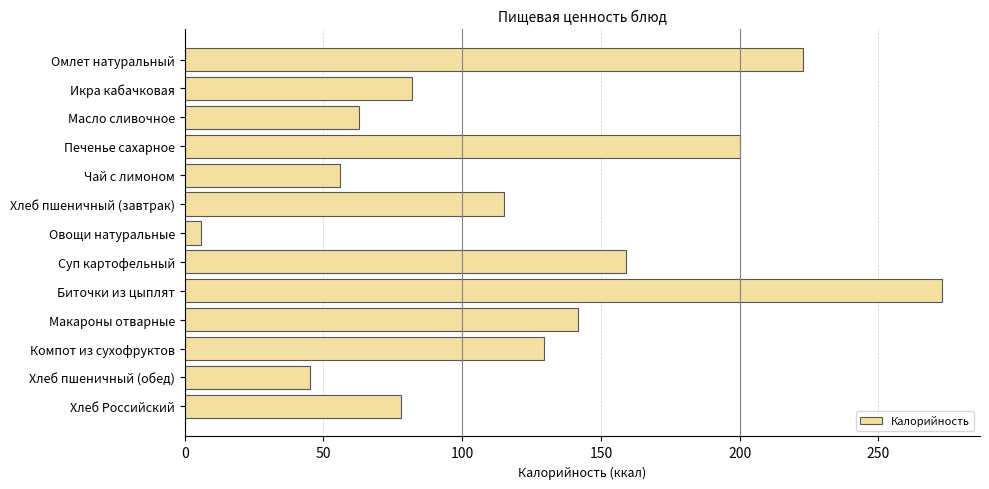

What is the label of the 11th bar from the bottom?

Масло сливочное